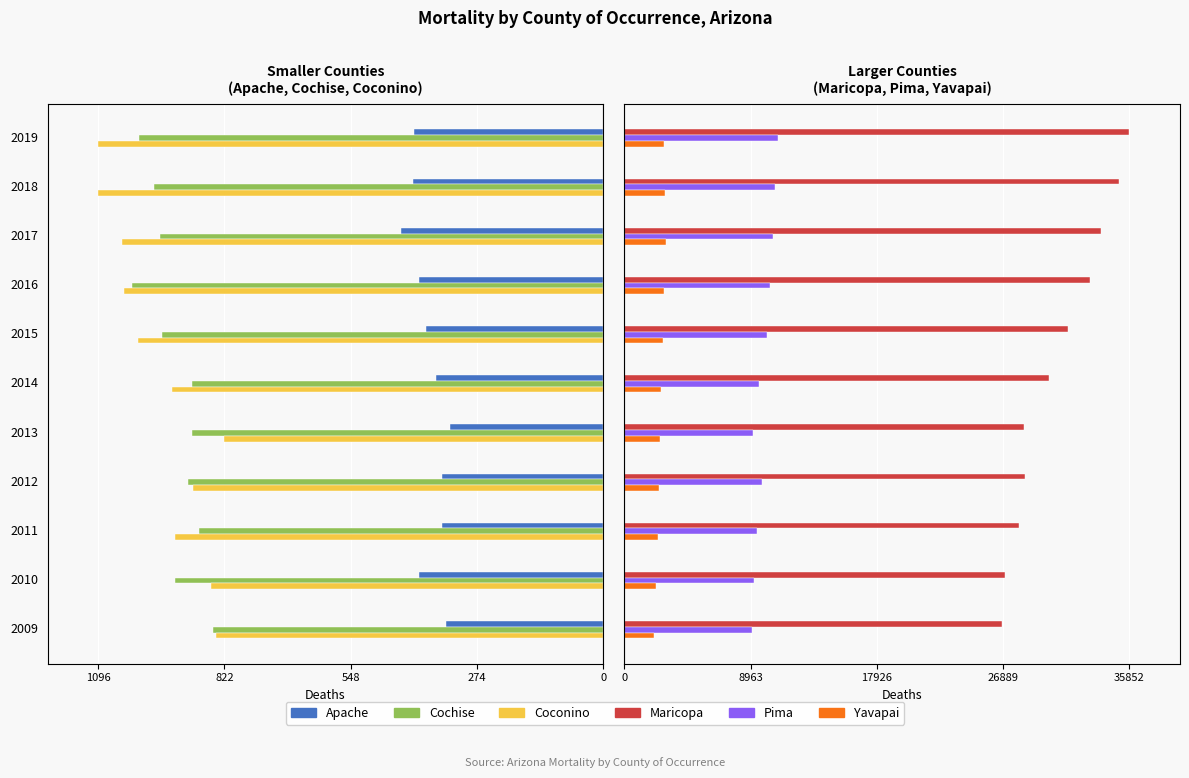

What is the difference between the maximum and minimum values in the Maricopa series?

9048